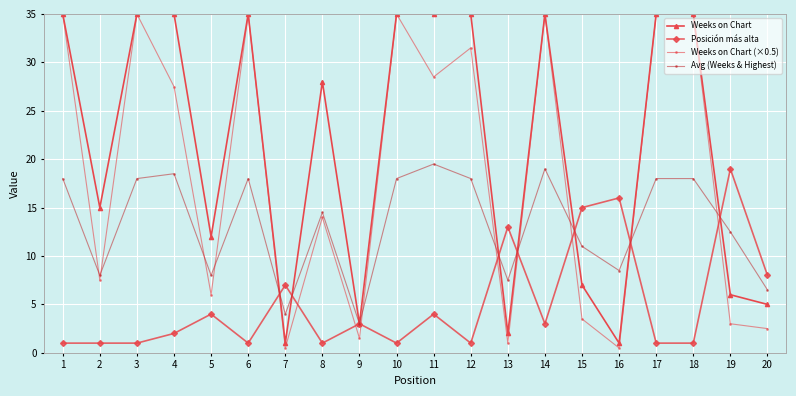

True or false: Avg (Weeks & Highest) and Weeks on Chart intersect in this chart.

True